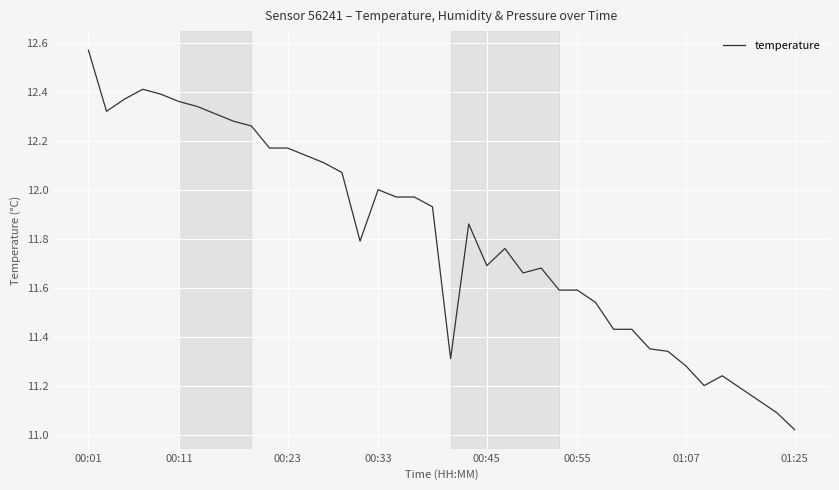

What is the sum of all values?

472.3